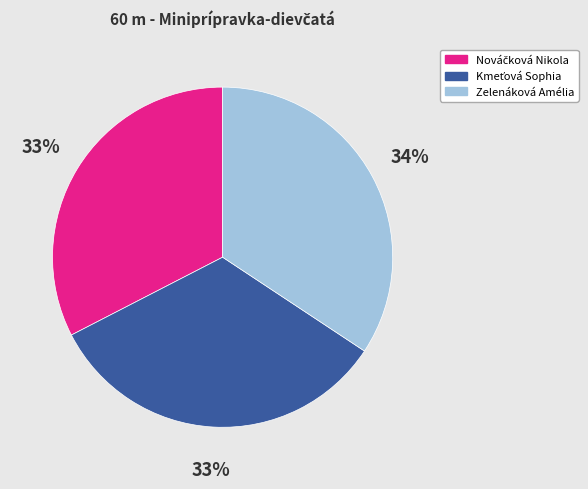

To the nearest percent, what is the average slice percentage?

33%